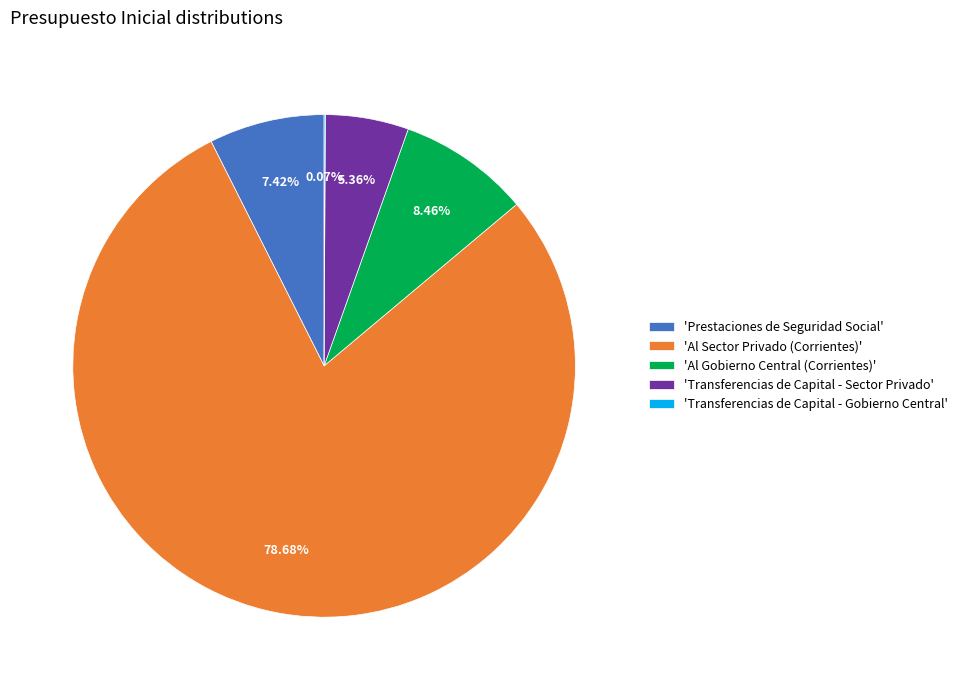

Is 'Al Sector Privado (Corrientes)' the majority of the pie?

Yes